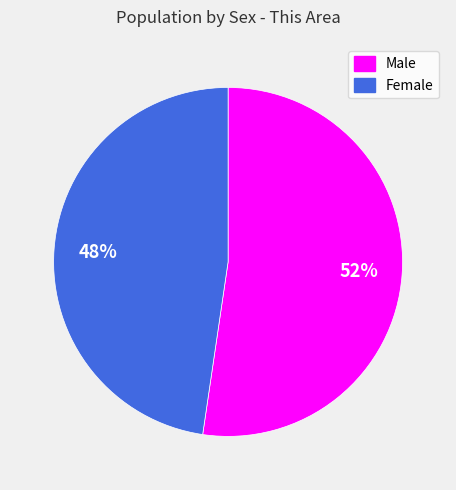

To the nearest percent, what is the average slice percentage?

50%